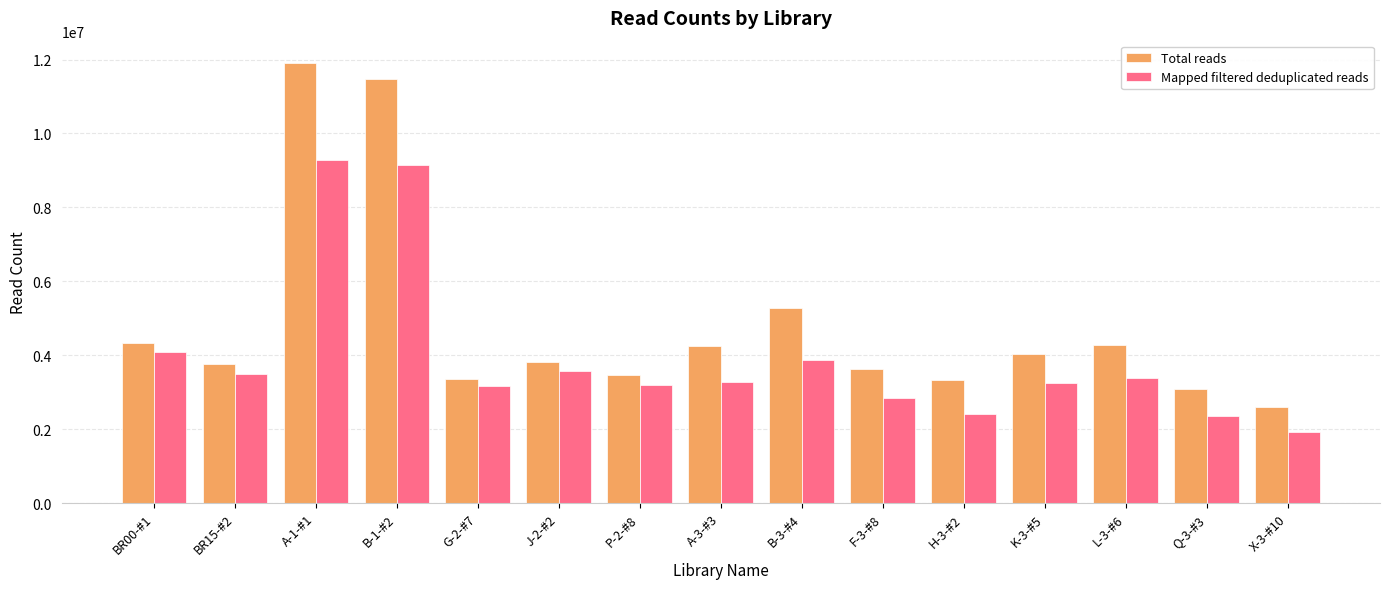

Rank the series by their maximum value, from highest to lowest.

Total reads, Mapped filtered deduplicated reads